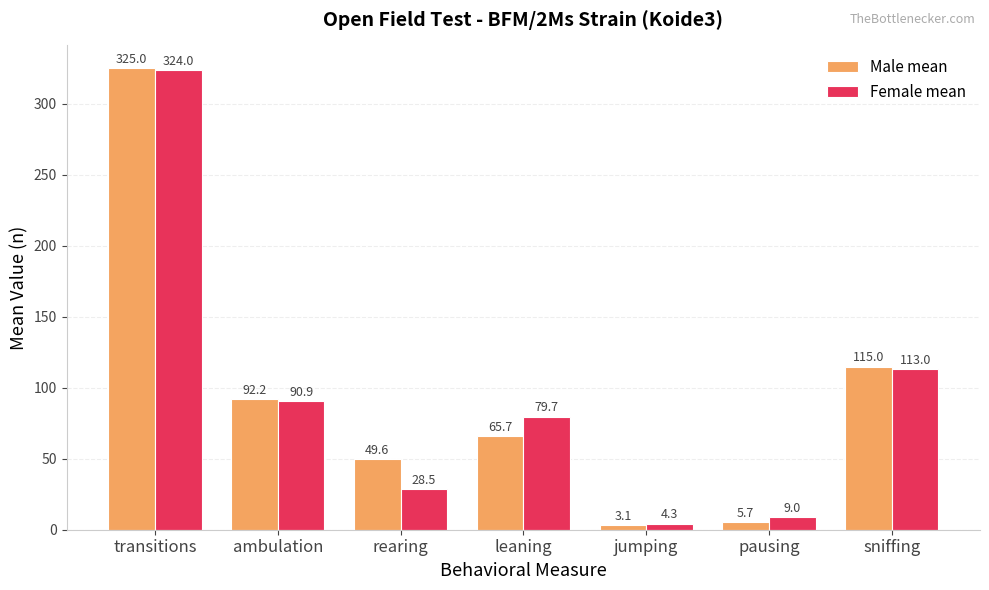

What is the difference between the highest and lowest values at rearing?

21.1